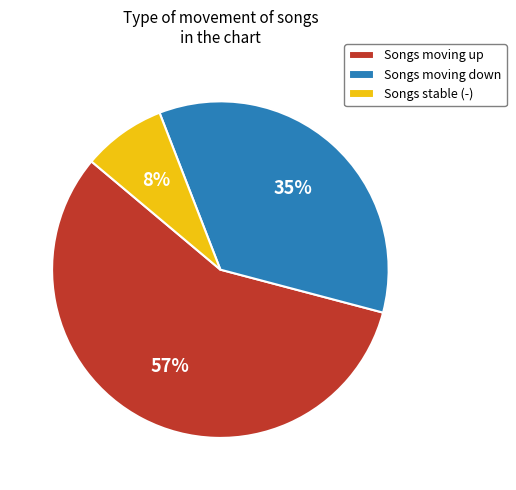

Is there a majority slice in this chart?

Yes